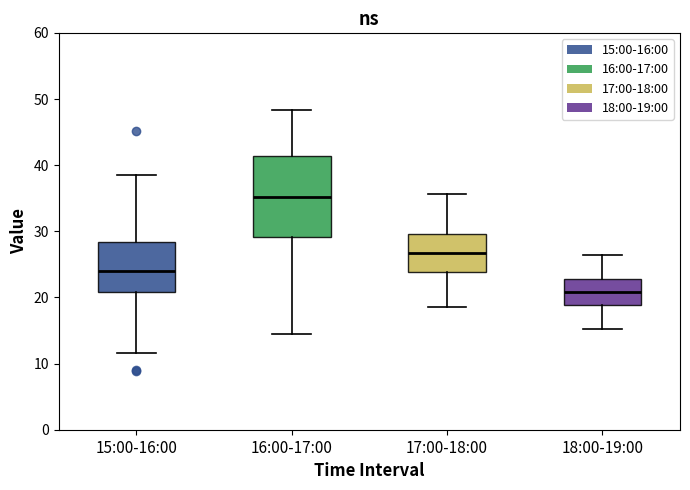

Which box's median line is the lowest?

18:00-19:00